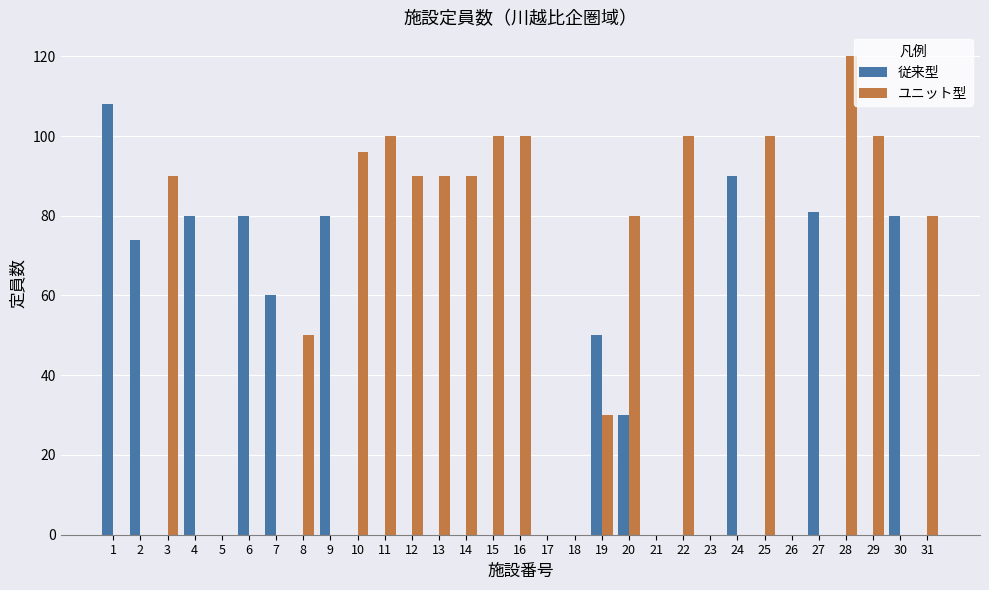

Read the ユニット型 value at 19, to the nearest 5.

30